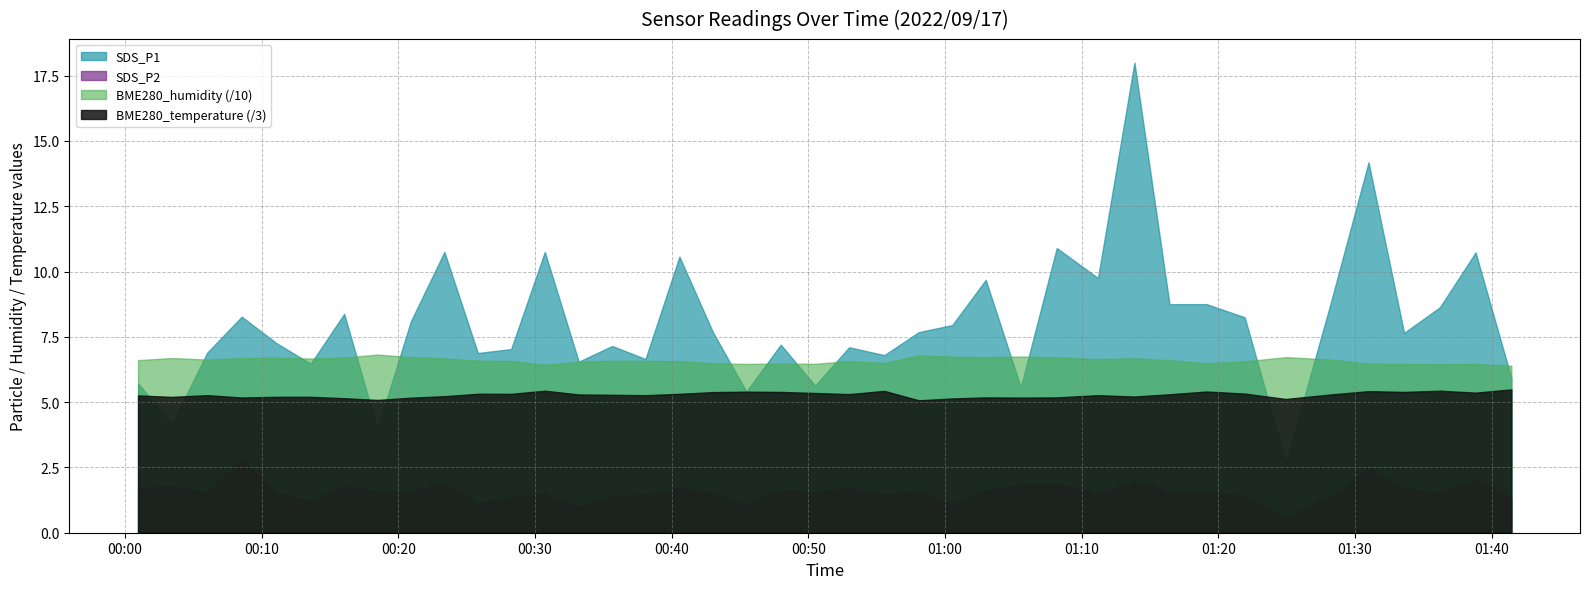

What is the difference between the second highest and minimum values in the BME280_humidity series?

4.0